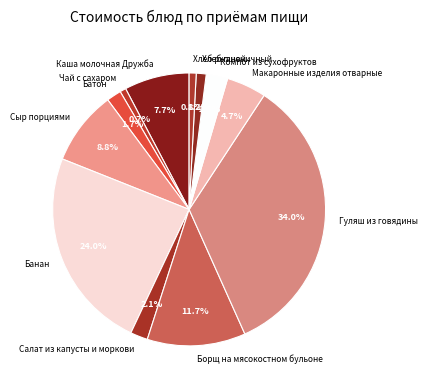

What is the ratio of the value at Хлеб пшеничный to the value at Салат из капусты и моркови?

0.6